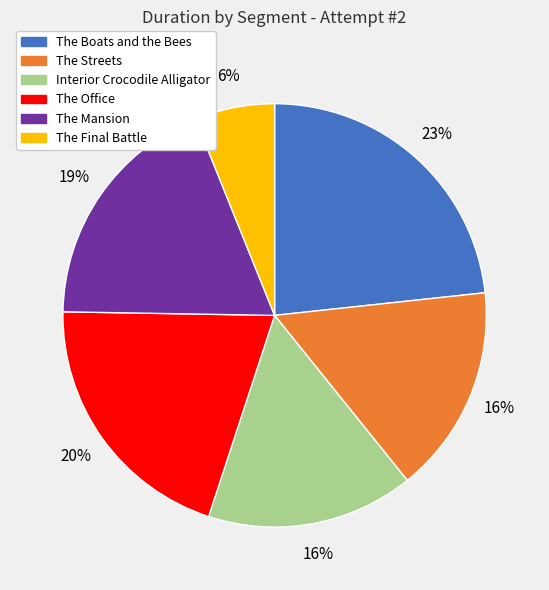

What is the ratio of the value at The Mansion to the value at The Streets?

1.2